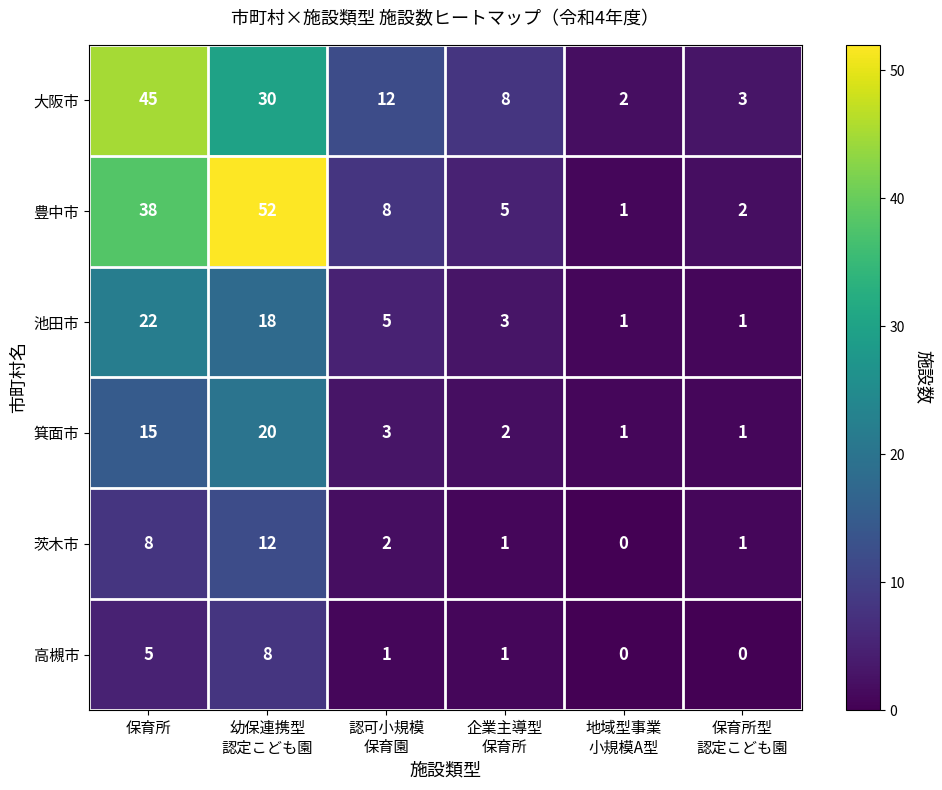

The 高槻市 series shows 5 at 保育所. True or false?

True